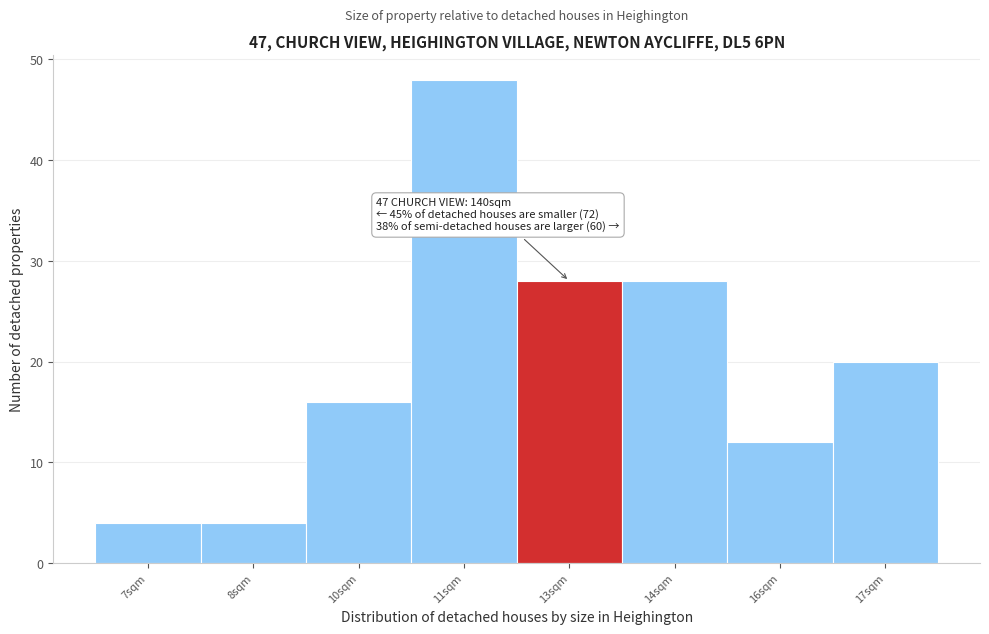

Reading left to right, transcribe all the data shown in this chart.

4	4	16	48	28	28	12	20